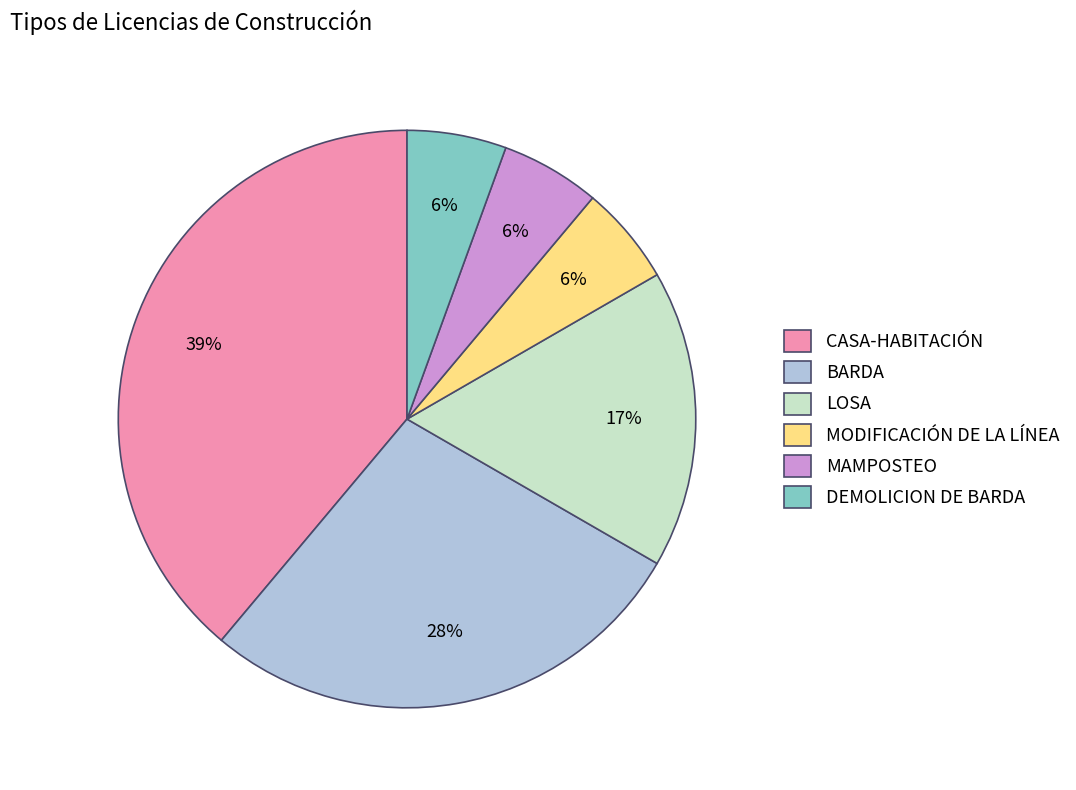

How many segments does this pie chart have?

6